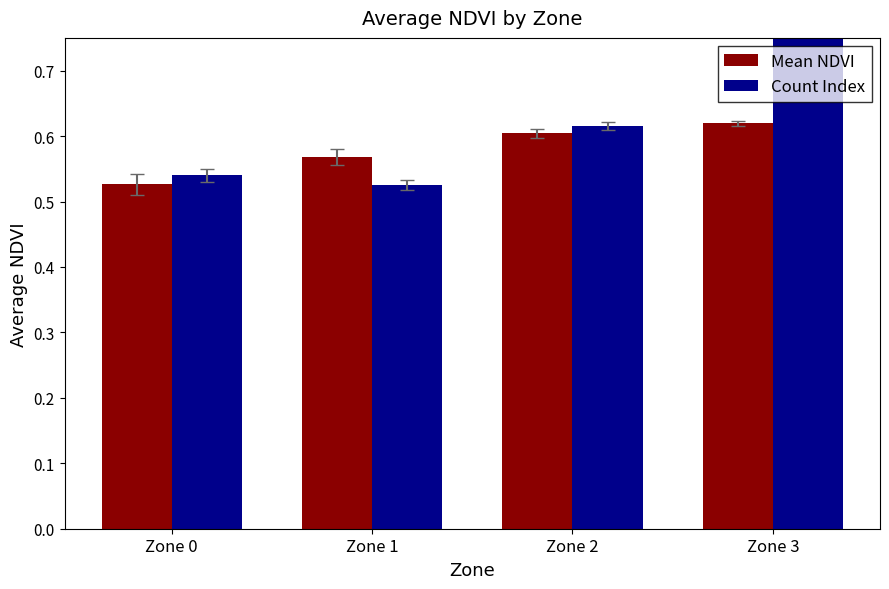

How many groups of bars are there?

4